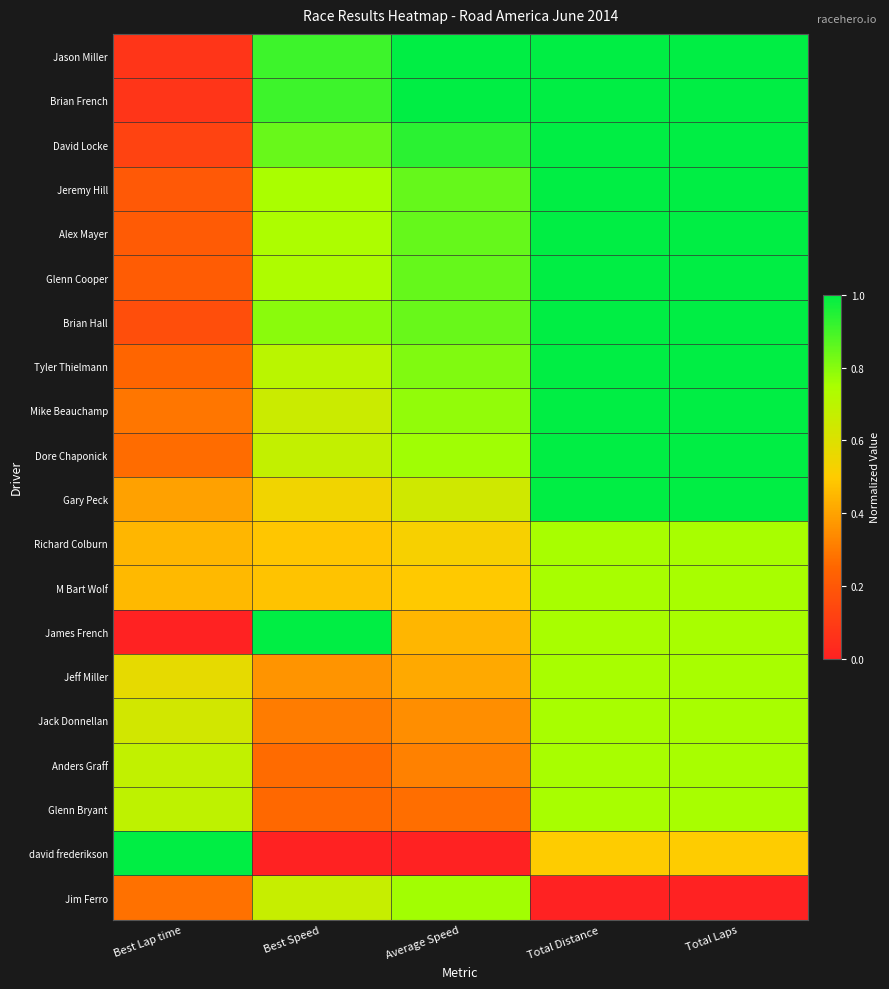

Which series has the largest range (max minus min)?

James French